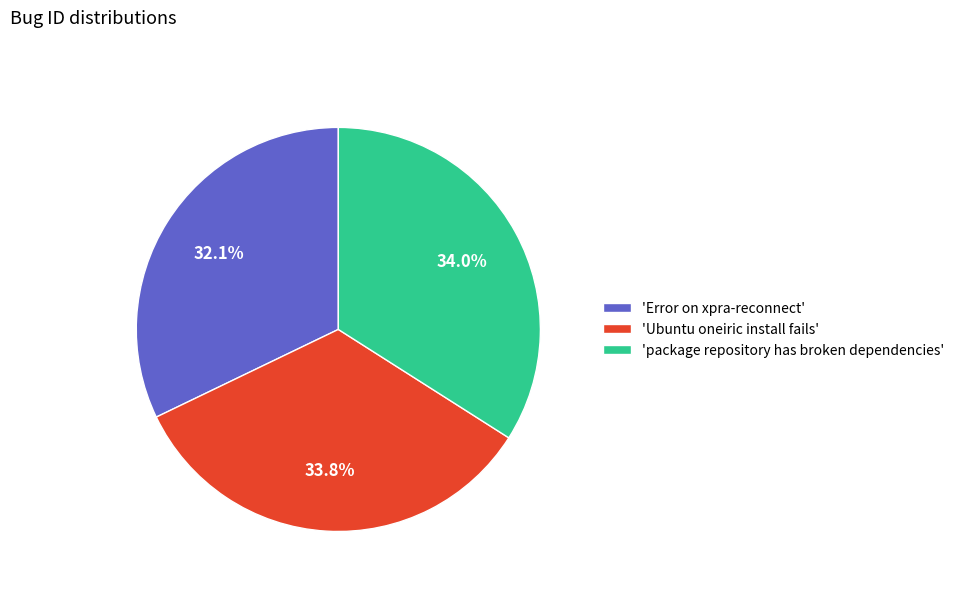

What is the total percentage of 'package repository has broken dependencies' and 'Error on xpra-reconnect'?

66.2%